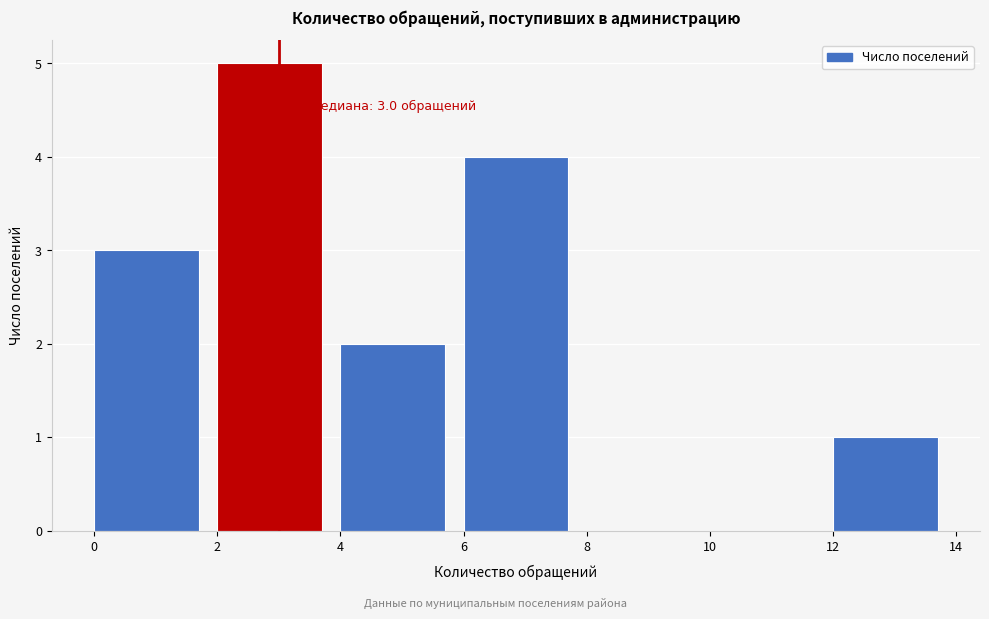

Over which range of the x-axis is the bar tallest?

2 to 4